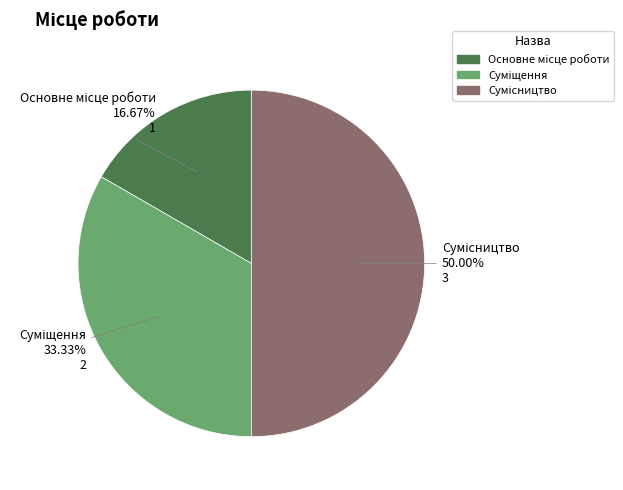

Is it true that Основне місце роботи is 17% of the pie?

True